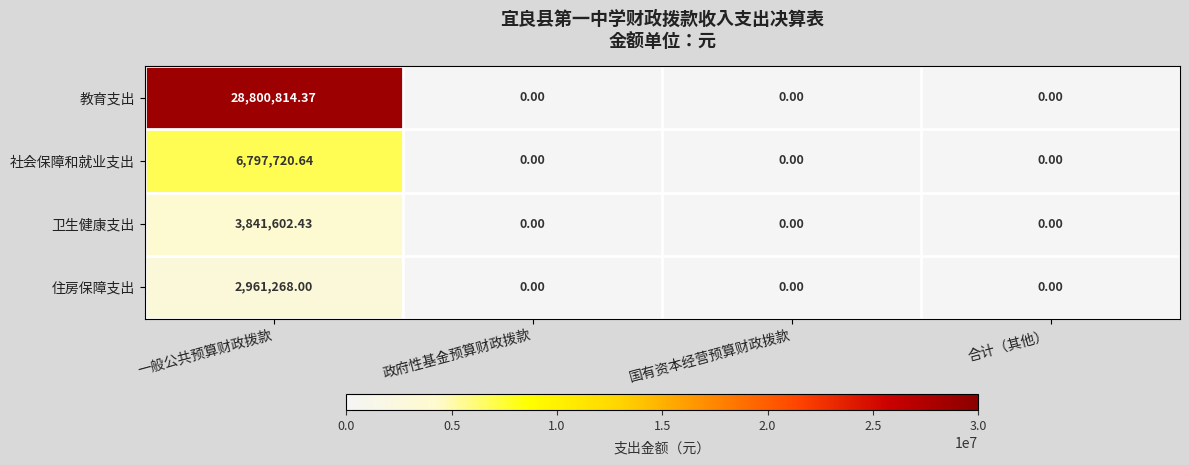

What is the maximum value shown in the chart?

28800814.4